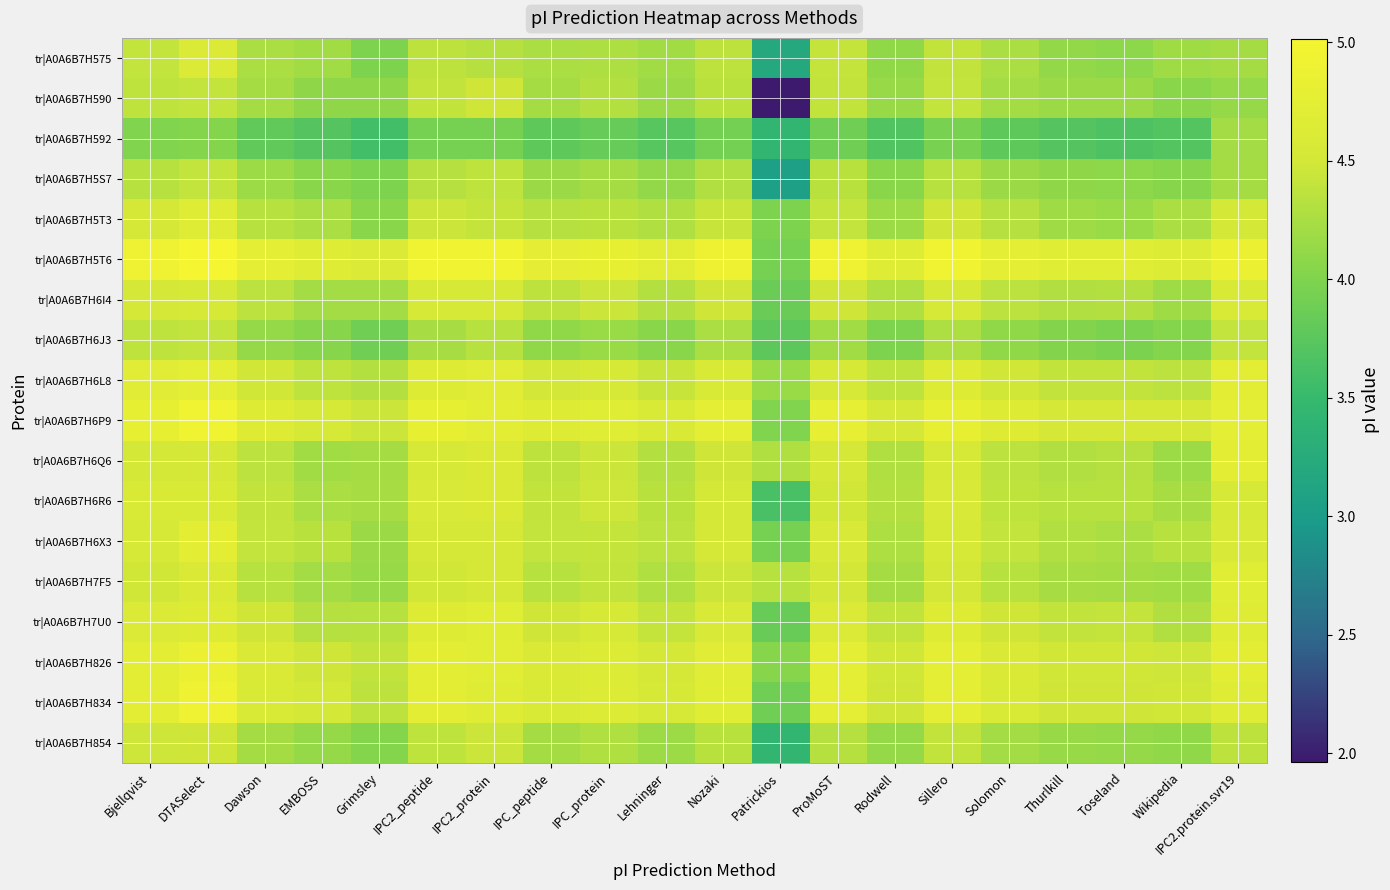

Reading right to left, transcribe all the data shown in this chart.

tr|A0A6B7H575: IPC2.protein.svr19=4.2	Wikipedia=4.2	Toseland=4.1	Thurlkill=4.1	Solomon=4.3	Sillero=4.4	Rodwell=4.1	ProMoST=4.4	Patrickios=3.2	Nozaki=4.4	Lehninger=4.2	IPC_protein=4.3	IPC_peptide=4.3	IPC2_protein=4.3	IPC2_peptide=4.4	Grimsley=4.0	EMBOSS=4.2	Dawson=4.3	DTASelect=4.6	Bjellqvist=4.4
tr|A0A6B7H590: IPC2.protein.svr19=4.1	Wikipedia=4.1	Toseland=4.2	Thurlkill=4.2	Solomon=4.2	Sillero=4.4	Rodwell=4.1	ProMoST=4.4	Patrickios=2.0	Nozaki=4.3	Lehninger=4.2	IPC_protein=4.3	IPC_peptide=4.2	IPC2_protein=4.5	IPC2_peptide=4.4	Grimsley=4.1	EMBOSS=4.1	Dawson=4.2	DTASelect=4.4	Bjellqvist=4.4
tr|A0A6B7H592: IPC2.protein.svr19=4.2	Wikipedia=3.7	Toseland=3.7	Thurlkill=3.7	Solomon=3.8	Sillero=3.9	Rodwell=3.7	ProMoST=3.9	Patrickios=3.4	Nozaki=3.9	Lehninger=3.7	IPC_protein=3.8	IPC_peptide=3.8	IPC2_protein=3.9	IPC2_peptide=3.9	Grimsley=3.6	EMBOSS=3.7	Dawson=3.8	DTASelect=4.0	Bjellqvist=4.0
tr|A0A6B7H5S7: IPC2.protein.svr19=4.2	Wikipedia=4.0	Toseland=4.1	Thurlkill=4.1	Solomon=4.2	Sillero=4.3	Rodwell=4.1	ProMoST=4.3	Patrickios=3.1	Nozaki=4.3	Lehninger=4.1	IPC_protein=4.2	IPC_peptide=4.2	IPC2_protein=4.4	IPC2_peptide=4.3	Grimsley=4.0	EMBOSS=4.1	Dawson=4.2	DTASelect=4.4	Bjellqvist=4.3
tr|A0A6B7H5T3: IPC2.protein.svr19=4.5	Wikipedia=4.3	Toseland=4.2	Thurlkill=4.2	Solomon=4.3	Sillero=4.5	Rodwell=4.2	ProMoST=4.4	Patrickios=4.0	Nozaki=4.4	Lehninger=4.3	IPC_protein=4.3	IPC_peptide=4.3	IPC2_protein=4.4	IPC2_peptide=4.4	Grimsley=4.1	EMBOSS=4.3	Dawson=4.3	DTASelect=4.7	Bjellqvist=4.5
tr|A0A6B7H5T6: IPC2.protein.svr19=4.9	Wikipedia=4.6	Toseland=4.7	Thurlkill=4.7	Solomon=4.8	Sillero=4.9	Rodwell=4.7	ProMoST=4.9	Patrickios=3.9	Nozaki=4.9	Lehninger=4.7	IPC_protein=4.8	IPC_peptide=4.8	IPC2_protein=4.9	IPC2_peptide=4.9	Grimsley=4.6	EMBOSS=4.7	Dawson=4.8	DTASelect=5.0	Bjellqvist=4.9
tr|A0A6B7H6I4: IPC2.protein.svr19=4.6	Wikipedia=4.2	Toseland=4.3	Thurlkill=4.3	Solomon=4.4	Sillero=4.5	Rodwell=4.3	ProMoST=4.5	Patrickios=3.9	Nozaki=4.5	Lehninger=4.3	IPC_protein=4.4	IPC_peptide=4.4	IPC2_protein=4.6	IPC2_peptide=4.5	Grimsley=4.2	EMBOSS=4.2	Dawson=4.4	DTASelect=4.5	Bjellqvist=4.5
tr|A0A6B7H6J3: IPC2.protein.svr19=4.4	Wikipedia=4.0	Toseland=4.0	Thurlkill=4.0	Solomon=4.1	Sillero=4.3	Rodwell=4.0	ProMoST=4.2	Patrickios=3.8	Nozaki=4.3	Lehninger=4.1	IPC_protein=4.2	IPC_peptide=4.1	IPC2_protein=4.3	IPC2_peptide=4.2	Grimsley=3.9	EMBOSS=4.0	Dawson=4.1	DTASelect=4.4	Bjellqvist=4.4
tr|A0A6B7H6L8: IPC2.protein.svr19=4.7	Wikipedia=4.4	Toseland=4.4	Thurlkill=4.4	Solomon=4.5	Sillero=4.6	Rodwell=4.4	ProMoST=4.5	Patrickios=4.2	Nozaki=4.6	Lehninger=4.4	IPC_protein=4.5	IPC_peptide=4.5	IPC2_protein=4.7	IPC2_peptide=4.6	Grimsley=4.3	EMBOSS=4.4	Dawson=4.5	DTASelect=4.7	Bjellqvist=4.7
tr|A0A6B7H6P9: IPC2.protein.svr19=4.8	Wikipedia=4.5	Toseland=4.5	Thurlkill=4.5	Solomon=4.6	Sillero=4.8	Rodwell=4.5	ProMoST=4.8	Patrickios=4.0	Nozaki=4.7	Lehninger=4.6	IPC_protein=4.7	IPC_peptide=4.6	IPC2_protein=4.7	IPC2_peptide=4.8	Grimsley=4.4	EMBOSS=4.5	Dawson=4.6	DTASelect=4.9	Bjellqvist=4.8
tr|A0A6B7H6Q6: IPC2.protein.svr19=4.7	Wikipedia=4.2	Toseland=4.3	Thurlkill=4.3	Solomon=4.4	Sillero=4.5	Rodwell=4.3	ProMoST=4.5	Patrickios=4.3	Nozaki=4.5	Lehninger=4.3	IPC_protein=4.4	IPC_peptide=4.4	IPC2_protein=4.6	IPC2_peptide=4.5	Grimsley=4.2	EMBOSS=4.2	Dawson=4.4	DTASelect=4.5	Bjellqvist=4.5
tr|A0A6B7H6R6: IPC2.protein.svr19=4.5	Wikipedia=4.2	Toseland=4.3	Thurlkill=4.3	Solomon=4.4	Sillero=4.6	Rodwell=4.3	ProMoST=4.5	Patrickios=3.6	Nozaki=4.5	Lehninger=4.3	IPC_protein=4.5	IPC_peptide=4.4	IPC2_protein=4.6	IPC2_peptide=4.6	Grimsley=4.2	EMBOSS=4.3	Dawson=4.4	DTASelect=4.6	Bjellqvist=4.6
tr|A0A6B7H6X3: IPC2.protein.svr19=4.6	Wikipedia=4.3	Toseland=4.3	Thurlkill=4.3	Solomon=4.4	Sillero=4.6	Rodwell=4.3	ProMoST=4.6	Patrickios=3.9	Nozaki=4.5	Lehninger=4.4	IPC_protein=4.4	IPC_peptide=4.4	IPC2_protein=4.5	IPC2_peptide=4.5	Grimsley=4.2	EMBOSS=4.3	Dawson=4.4	DTASelect=4.7	Bjellqvist=4.6
tr|A0A6B7H7F5: IPC2.protein.svr19=4.7	Wikipedia=4.2	Toseland=4.2	Thurlkill=4.2	Solomon=4.3	Sillero=4.5	Rodwell=4.2	ProMoST=4.5	Patrickios=4.3	Nozaki=4.4	Lehninger=4.3	IPC_protein=4.4	IPC_peptide=4.3	IPC2_protein=4.5	IPC2_peptide=4.5	Grimsley=4.1	EMBOSS=4.2	Dawson=4.3	DTASelect=4.6	Bjellqvist=4.5
tr|A0A6B7H7U0: IPC2.protein.svr19=4.7	Wikipedia=4.3	Toseland=4.4	Thurlkill=4.4	Solomon=4.5	Sillero=4.6	Rodwell=4.4	ProMoST=4.6	Patrickios=3.8	Nozaki=4.6	Lehninger=4.4	IPC_protein=4.6	IPC_peptide=4.5	IPC2_protein=4.7	IPC2_peptide=4.6	Grimsley=4.3	EMBOSS=4.3	Dawson=4.5	DTASelect=4.6	Bjellqvist=4.6
tr|A0A6B7H826: IPC2.protein.svr19=4.7	Wikipedia=4.5	Toseland=4.5	Thurlkill=4.5	Solomon=4.6	Sillero=4.7	Rodwell=4.5	ProMoST=4.7	Patrickios=4.0	Nozaki=4.7	Lehninger=4.5	IPC_protein=4.6	IPC_peptide=4.6	IPC2_protein=4.7	IPC2_peptide=4.7	Grimsley=4.4	EMBOSS=4.5	Dawson=4.6	DTASelect=4.9	Bjellqvist=4.7
tr|A0A6B7H834: IPC2.protein.svr19=4.7	Wikipedia=4.5	Toseland=4.5	Thurlkill=4.5	Solomon=4.6	Sillero=4.7	Rodwell=4.5	ProMoST=4.7	Patrickios=3.9	Nozaki=4.7	Lehninger=4.5	IPC_protein=4.6	IPC_peptide=4.6	IPC2_protein=4.7	IPC2_peptide=4.7	Grimsley=4.4	EMBOSS=4.5	Dawson=4.6	DTASelect=4.9	Bjellqvist=4.7
tr|A0A6B7H854: IPC2.protein.svr19=4.4	Wikipedia=4.1	Toseland=4.1	Thurlkill=4.1	Solomon=4.2	Sillero=4.4	Rodwell=4.1	ProMoST=4.3	Patrickios=3.4	Nozaki=4.3	Lehninger=4.2	IPC_protein=4.3	IPC_peptide=4.2	IPC2_protein=4.4	IPC2_peptide=4.4	Grimsley=4.0	EMBOSS=4.1	Dawson=4.2	DTASelect=4.5	Bjellqvist=4.5